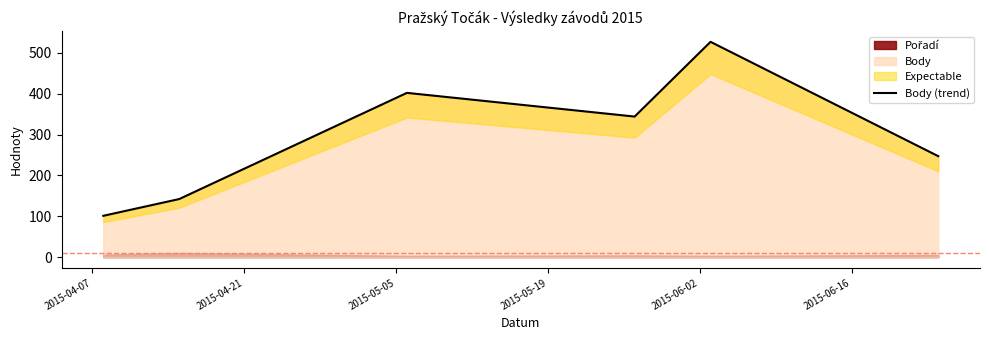

How many lines are shown in the chart?

1